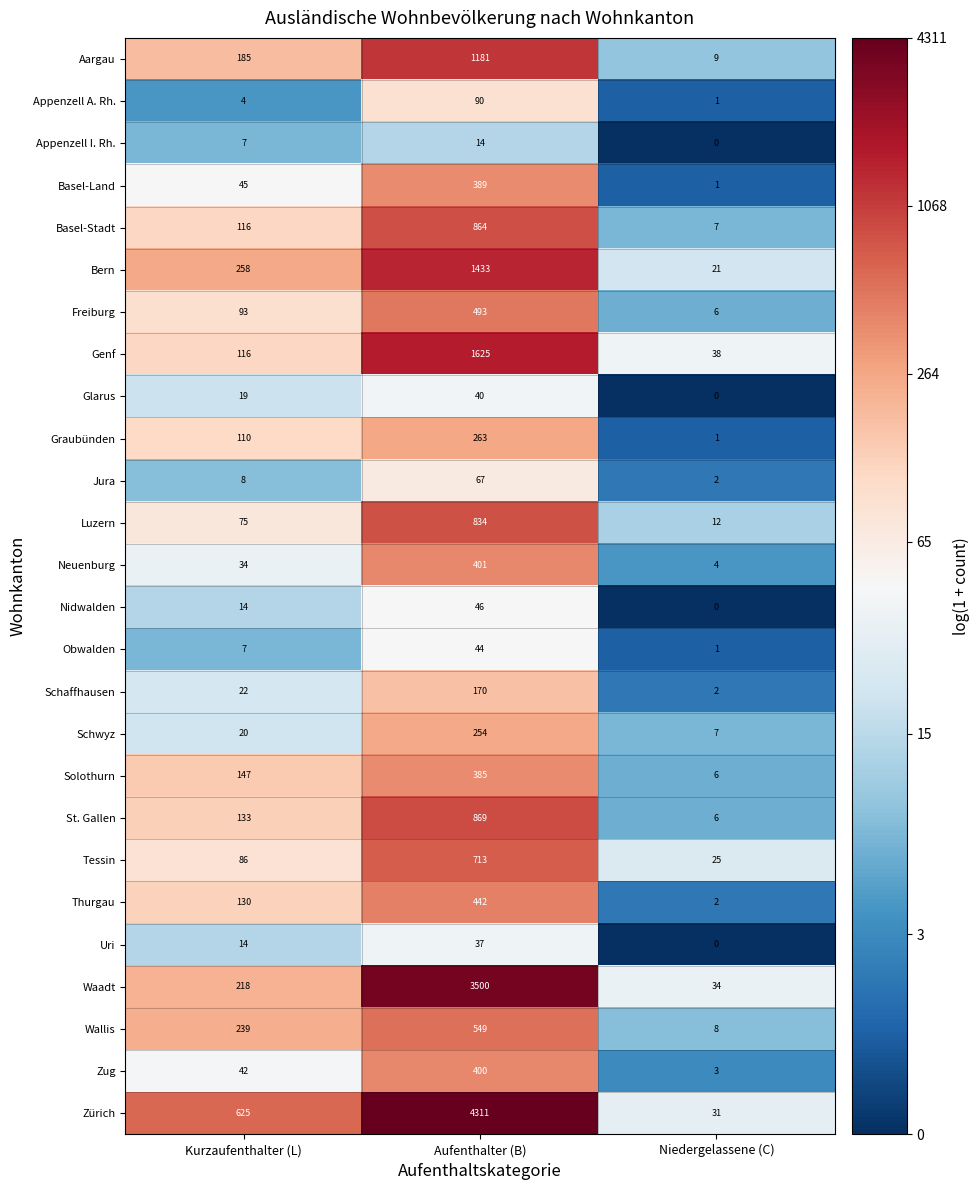

Between Kurzaufenthalter (L) and Aufenthalter (B), which series saw the biggest shift?

Zürich